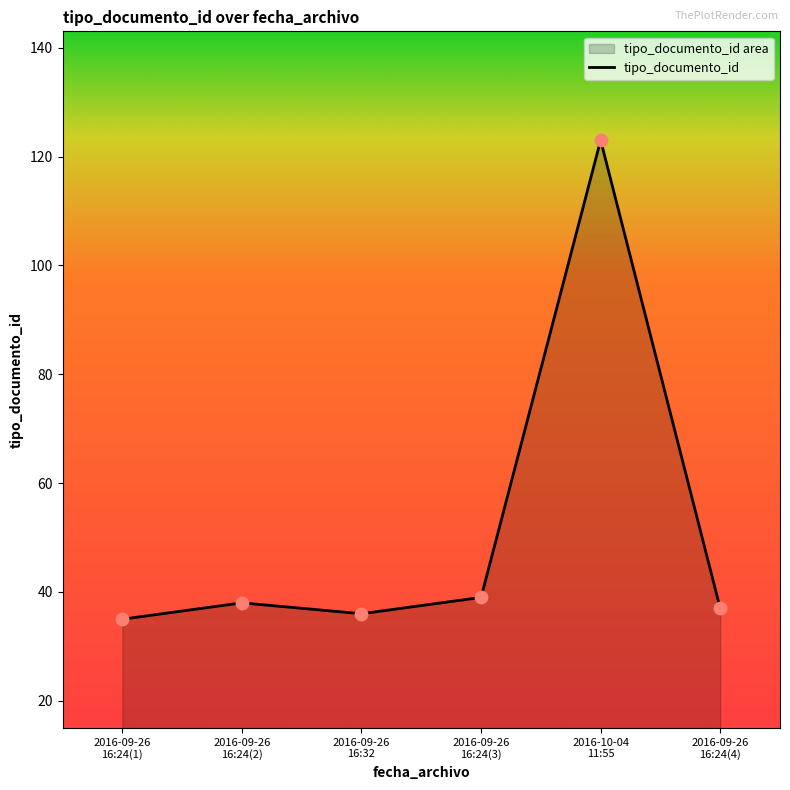

What is the smallest value displayed?

35